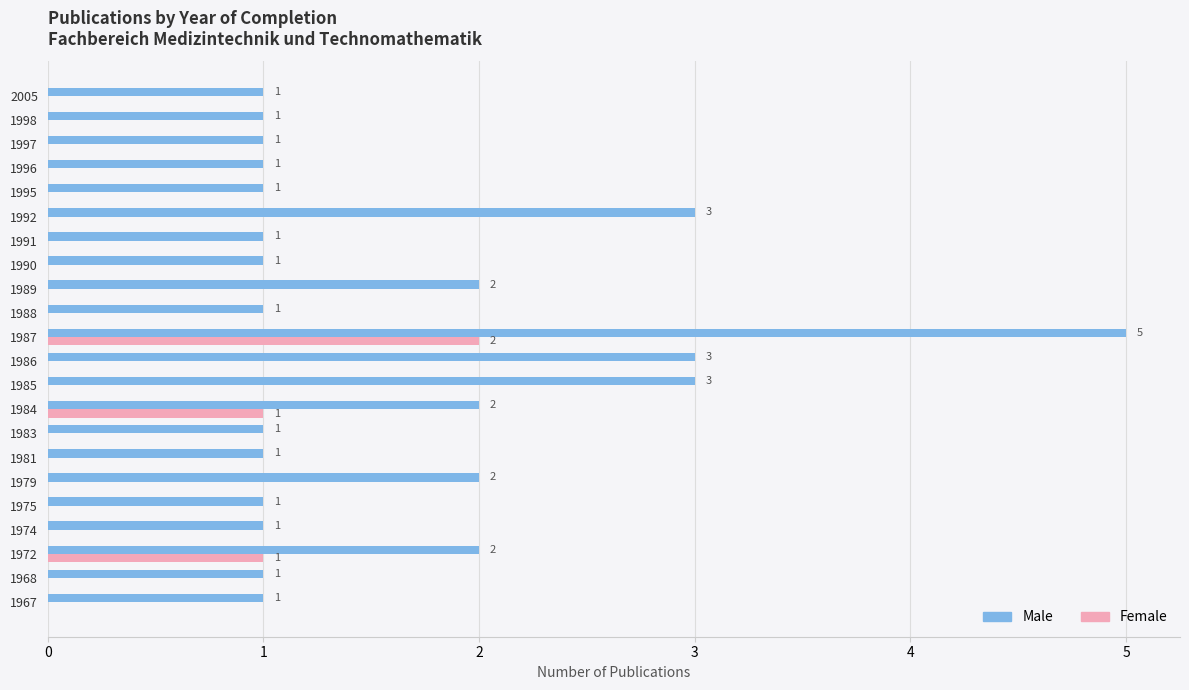

Which series has the widest spread of values?

Male